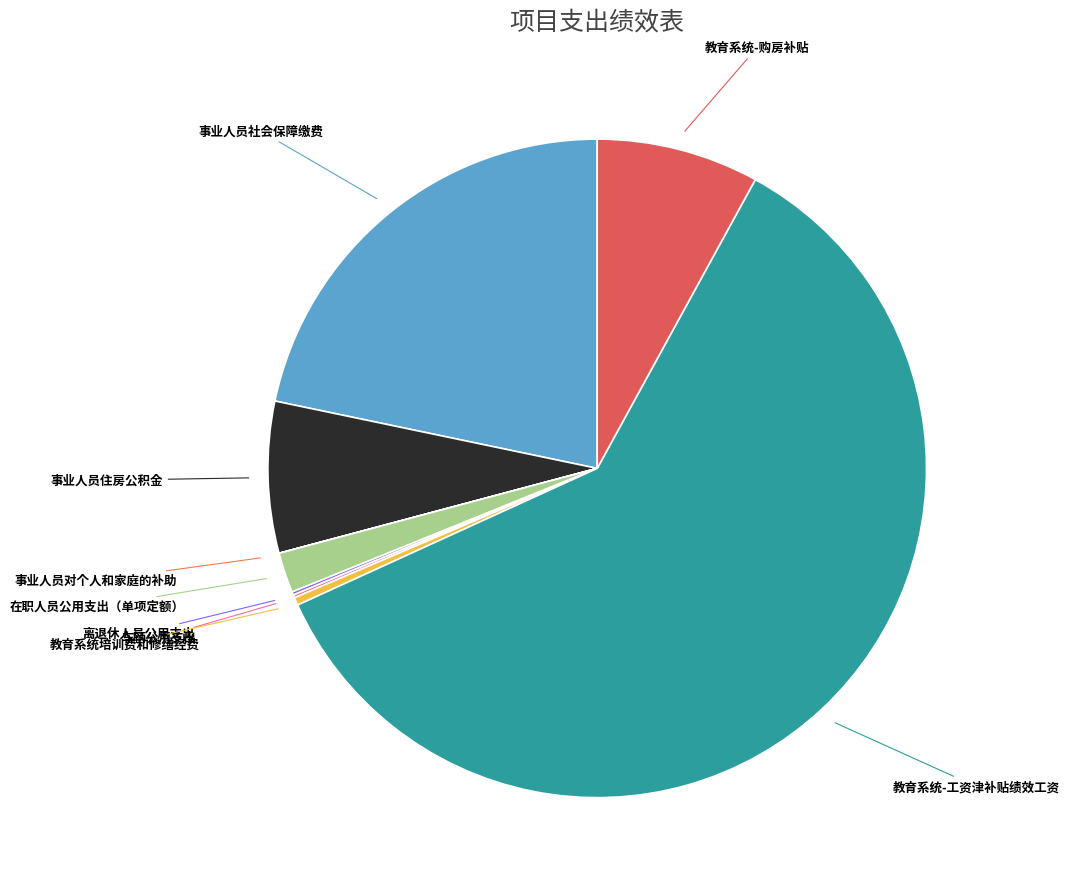

Is 事业人员社会保障缴费 the majority of the pie?

No